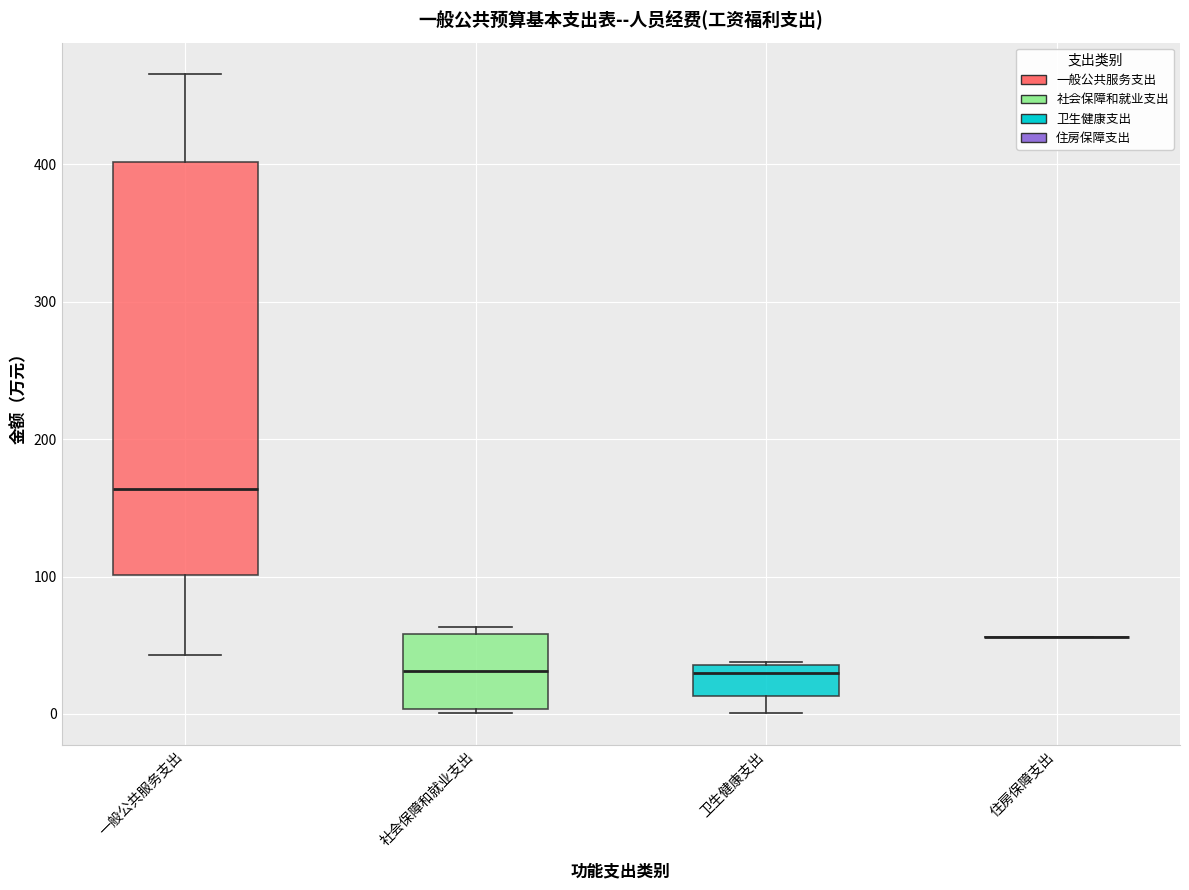

Reading left to right, read every box against the y-axis: the position of its median line, the range the box covers, and the ends of its whiskers. The values are not printed on the chart, so give them approximately, as read against the axis.

一般公共服务支出: median 160, box 100 to 400, whiskers 40 to 470
社会保障和就业支出: median 30, box 0 to 60, whiskers 0 to 60 (just above the box's upper edge)
卫生健康支出: median 30, box 10 to 40, whiskers 0 to 40
住房保障支出: box collapsed to a line at 60, whiskers 60 to 60